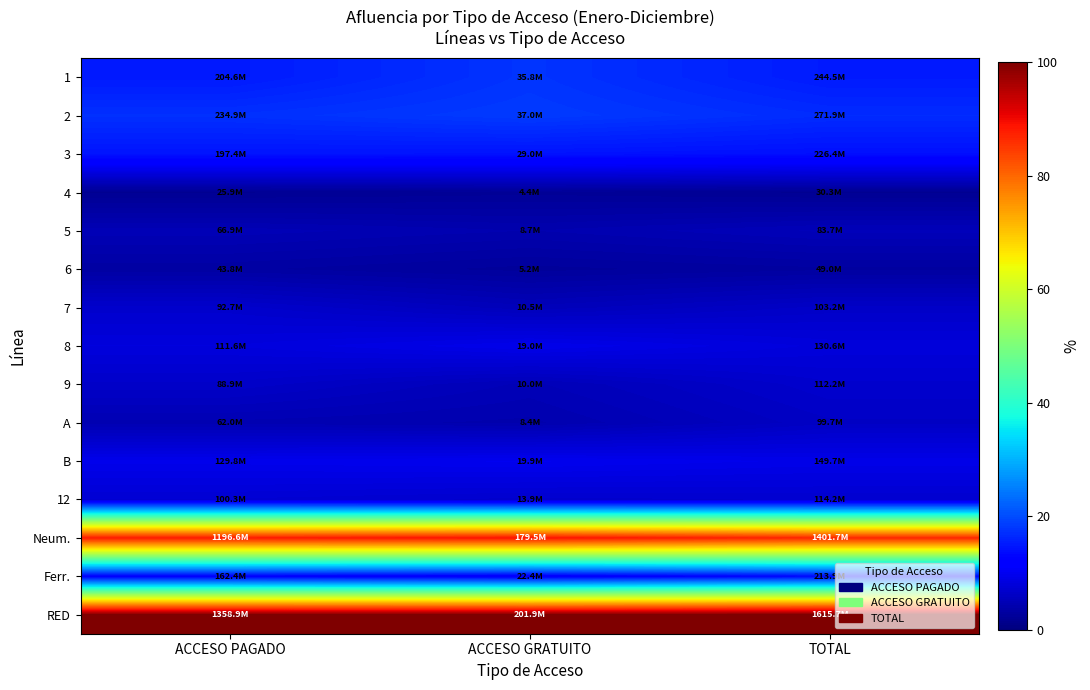

What is the maximum value shown in the chart?

100.0